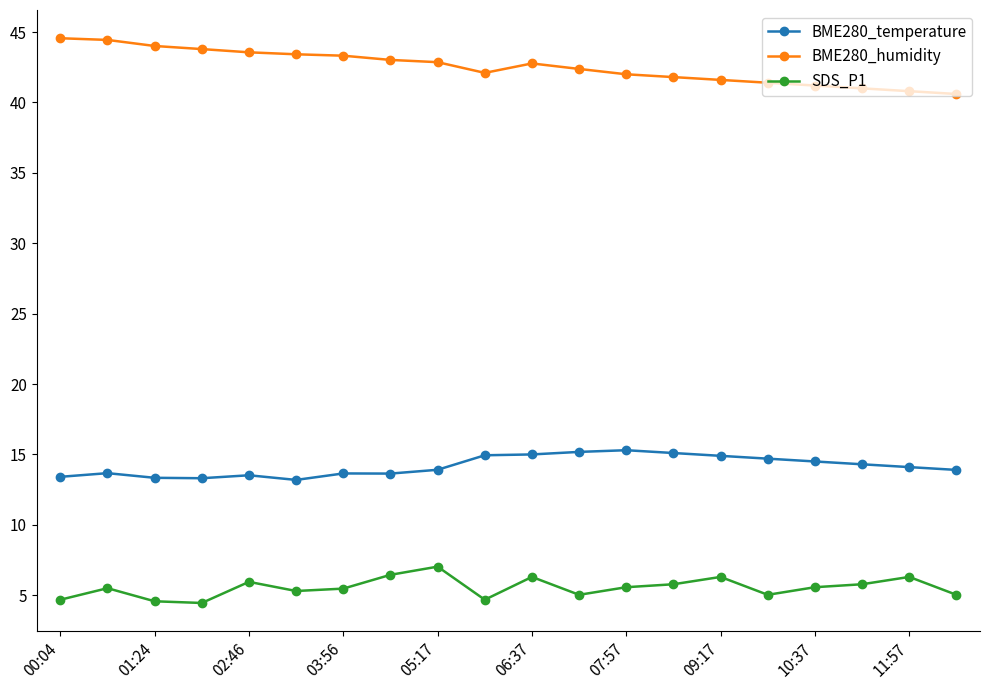

What is the minimum value for BME280_humidity?

40.6